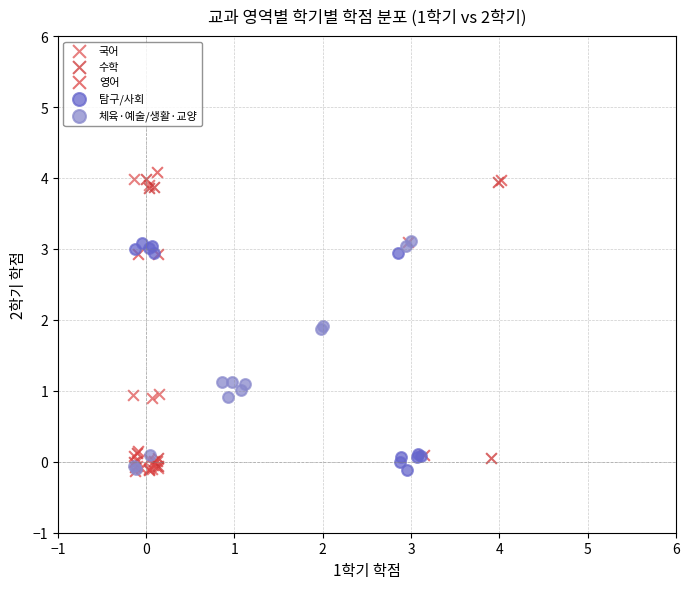

What are all the series names shown in the legend?

국어, 수학, 영어, 탐구/사회, 체육·예술/생활·교양